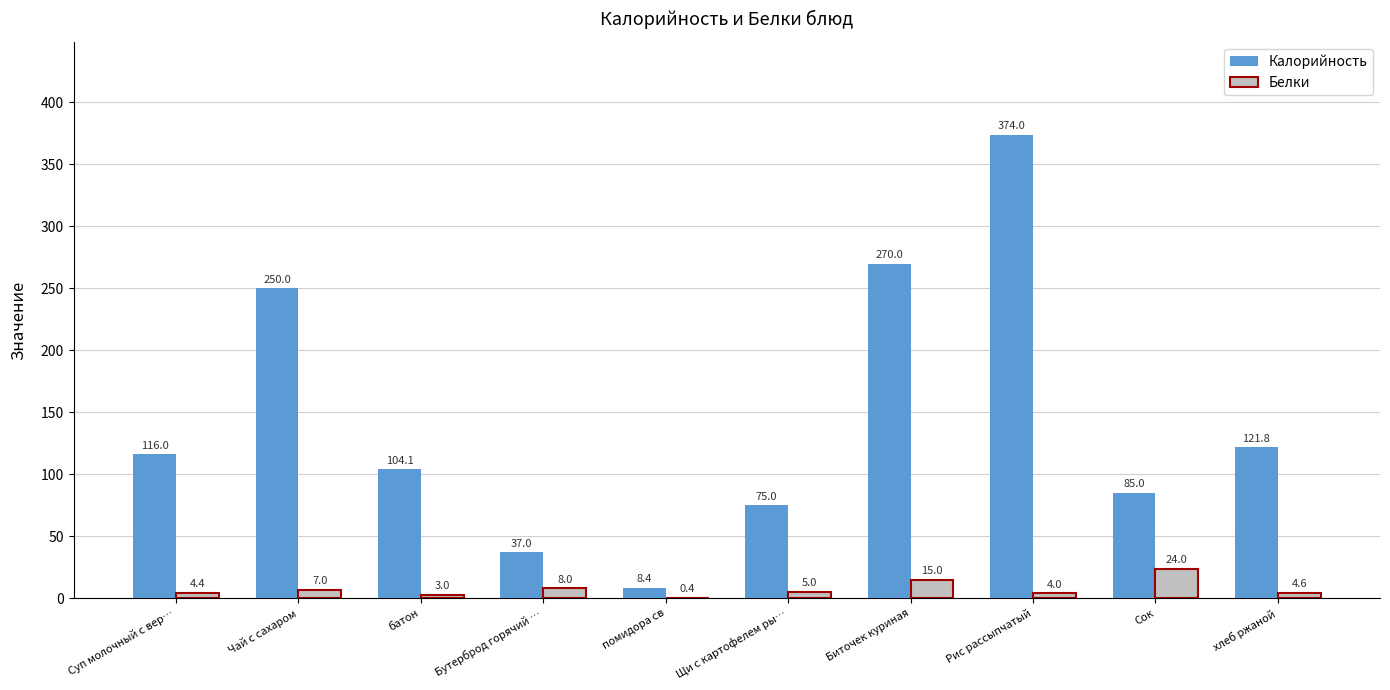

Which category has the highest value in the Белки series?

Сок